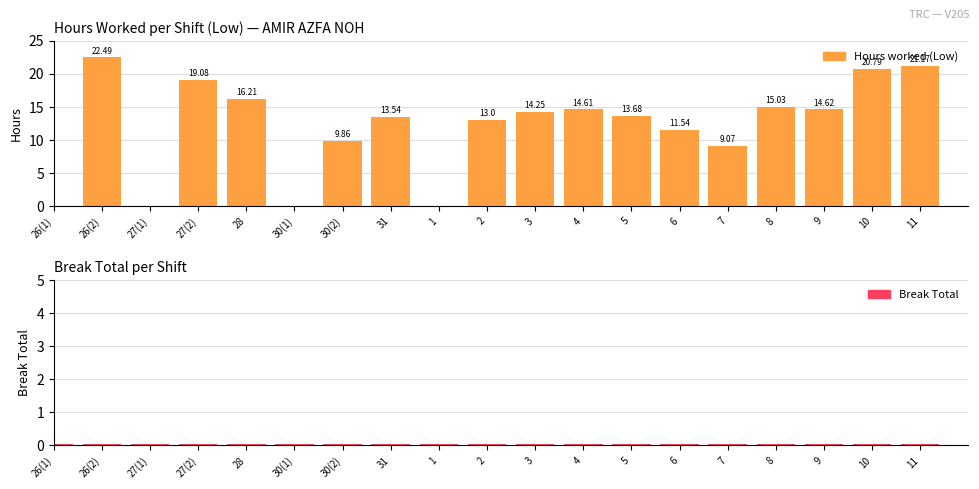

What is the label of the 7th bar from the right?

5